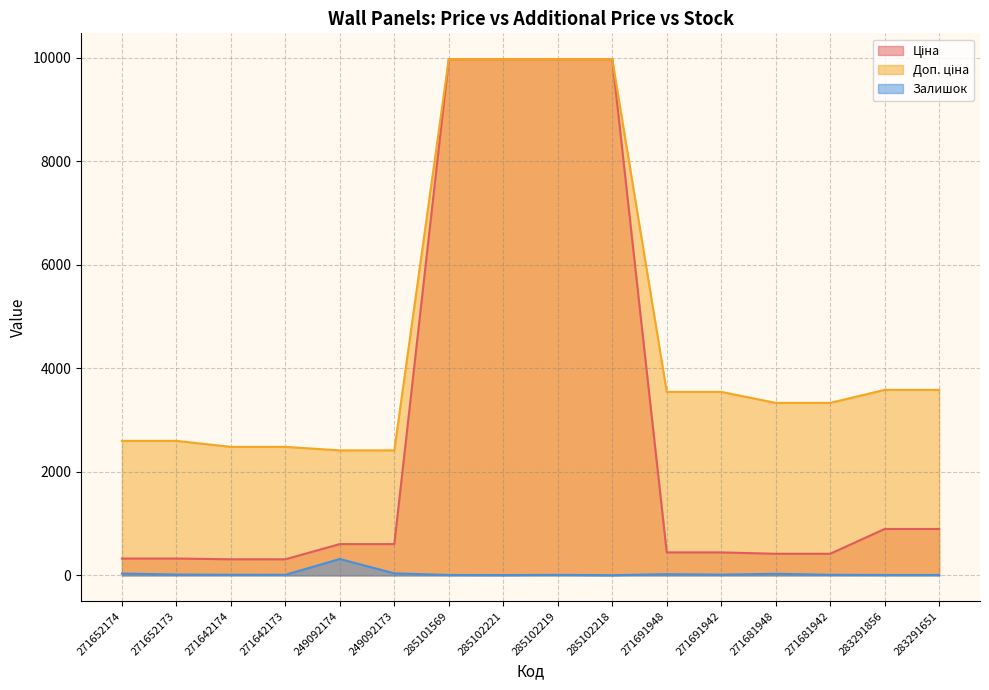

How many data points does each series have?

16